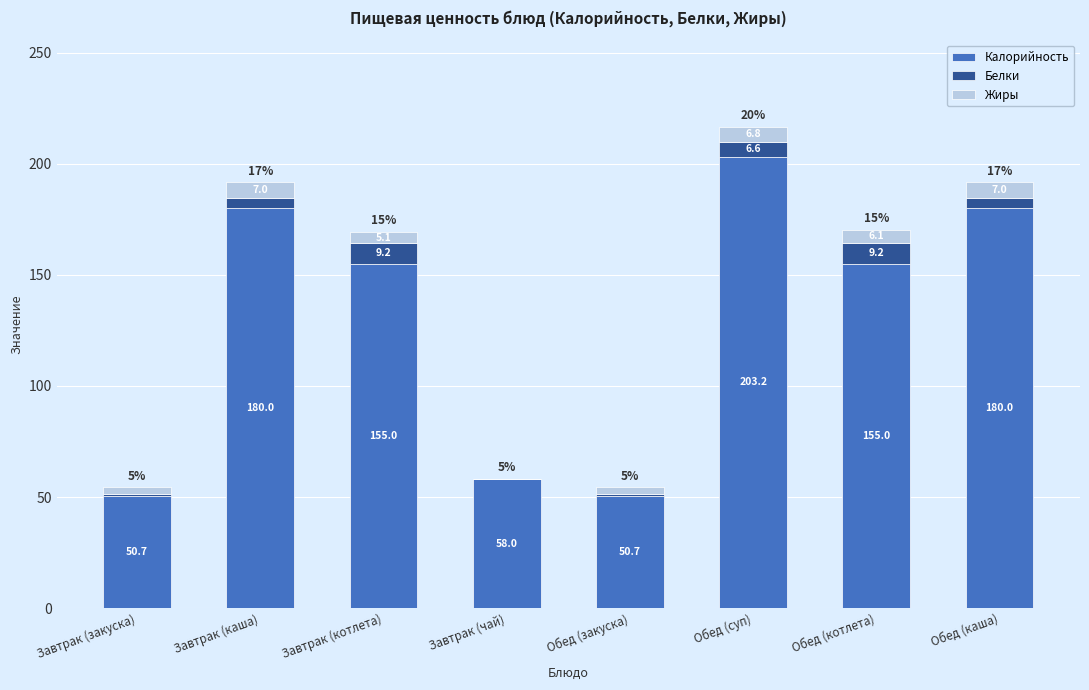

What is the difference between the Калорийность values at Обед (котлета) and Обед (суп)?

48.2